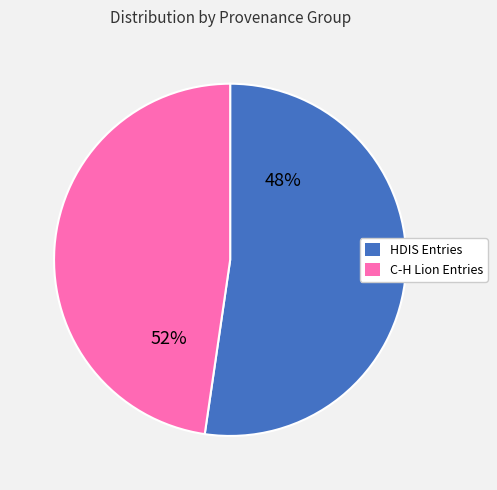

True or false: Coy Clelia accounts for 14% of the total.

False